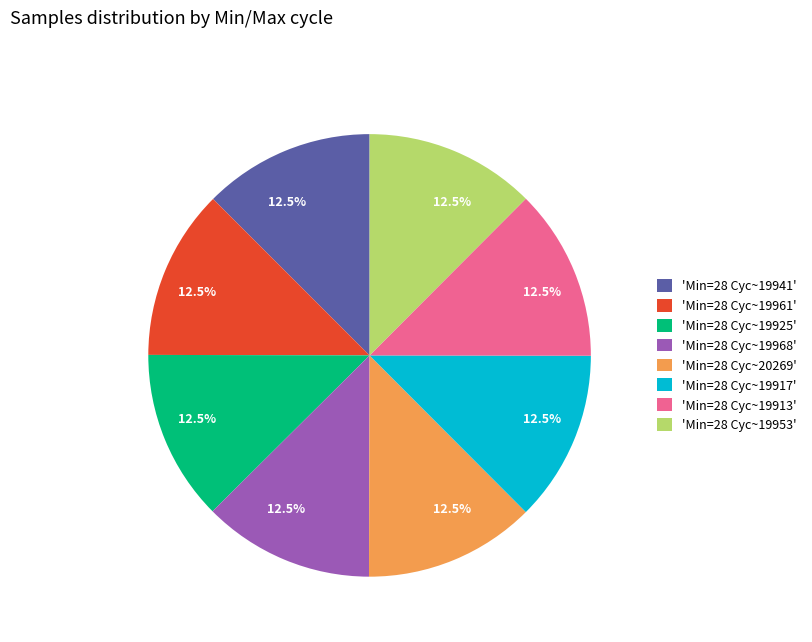

Is there any slice that represents more than half of the pie?

No